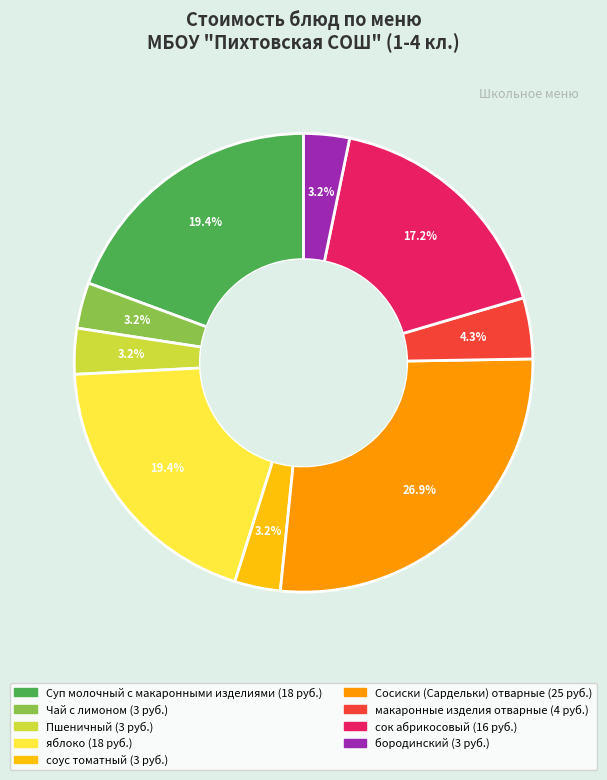

Between Сосиски (Сардельки) отварные and бородинский, which is larger?

Сосиски (Сардельки) отварные